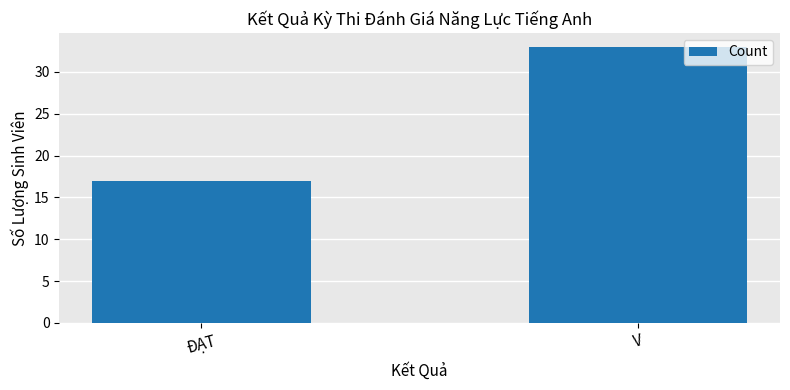

Rank the categories by value from lowest to highest.

ĐẠT, V